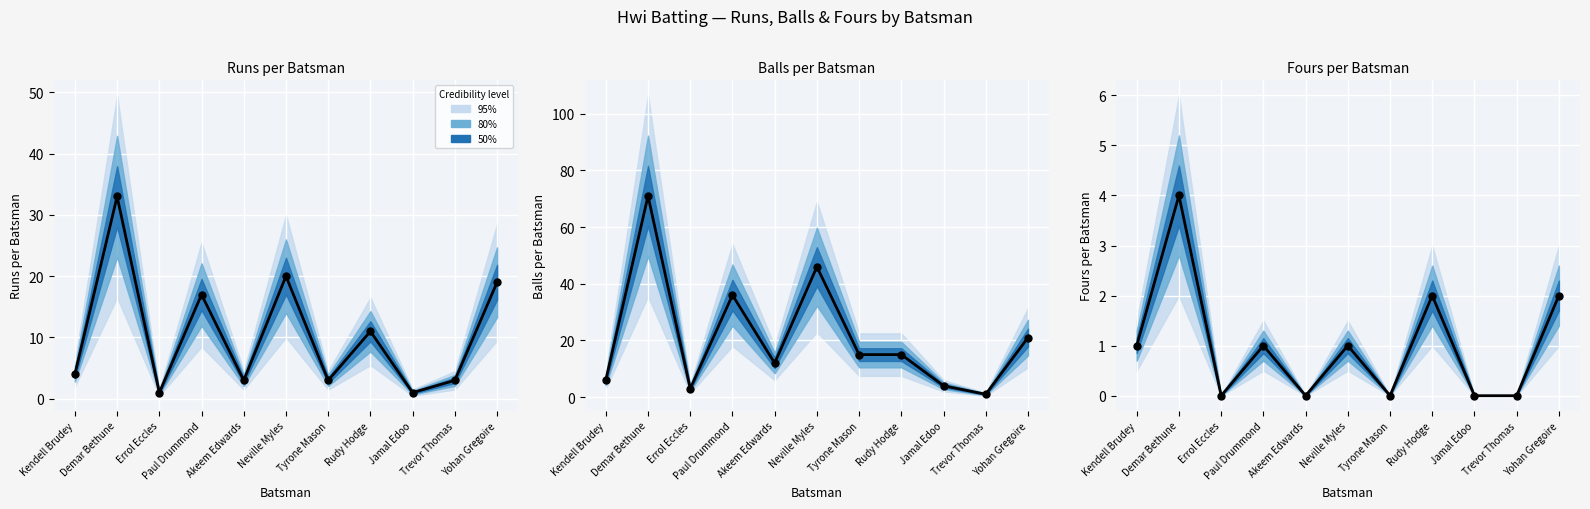

At how many categories does at least one series exceed 50?

1